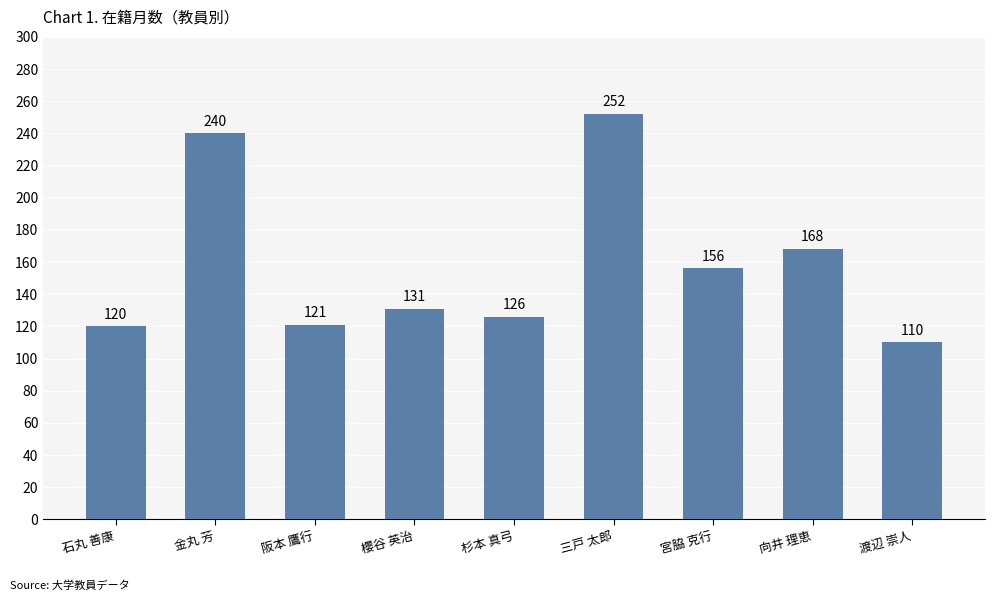

How many bars are there in total?

9